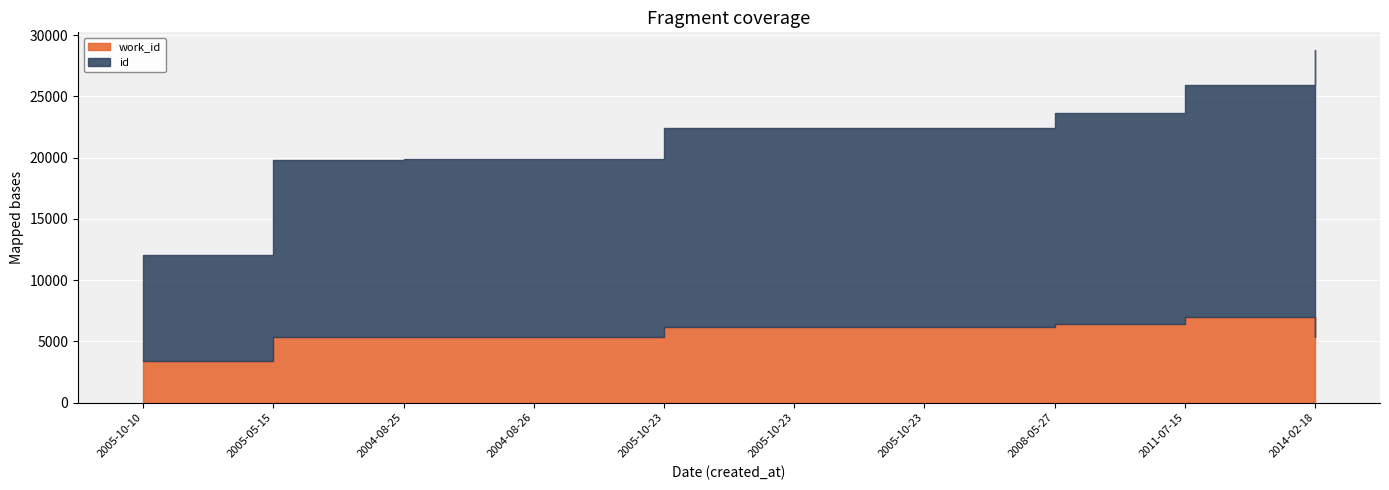

What is the difference between the maximum and second lowest values in the work_id series?

1626